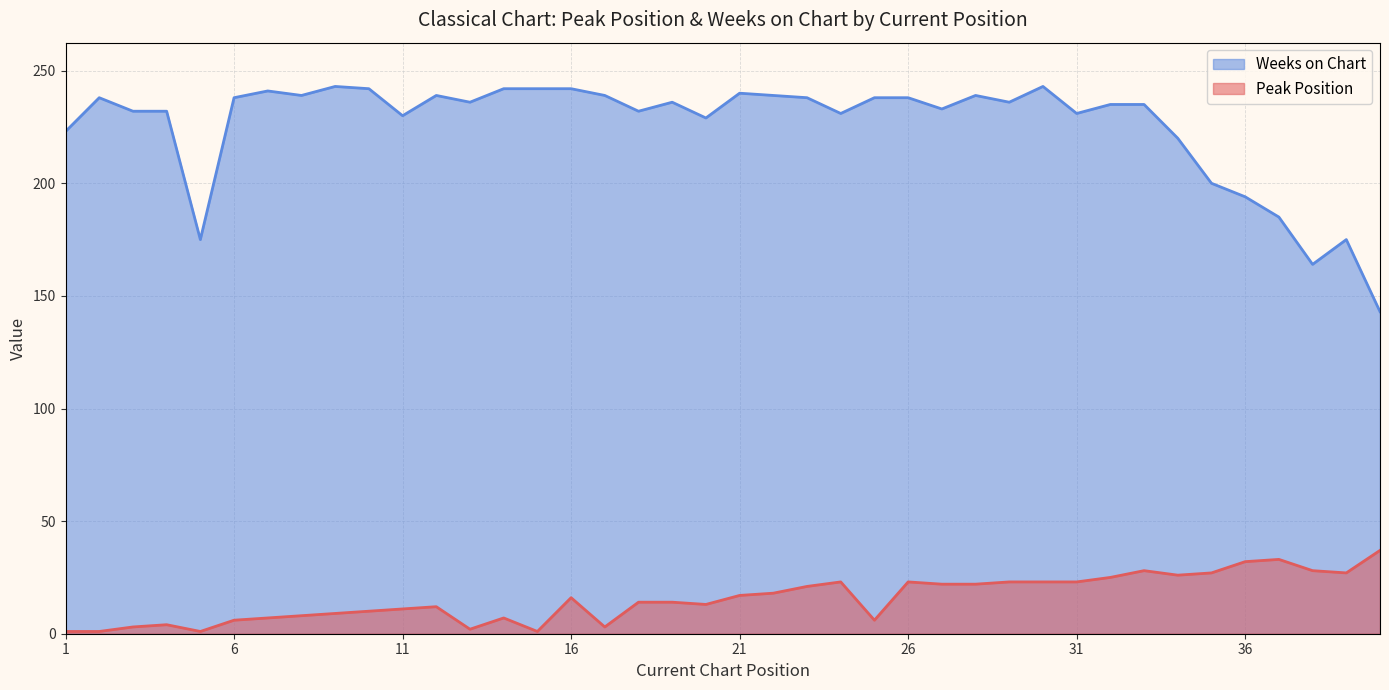

Read the Peak Position value at 29.

23